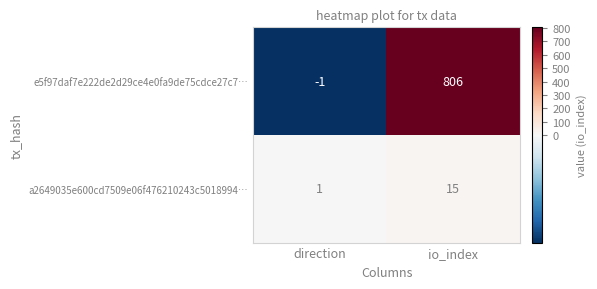

What is the maximum value shown in the chart?

806